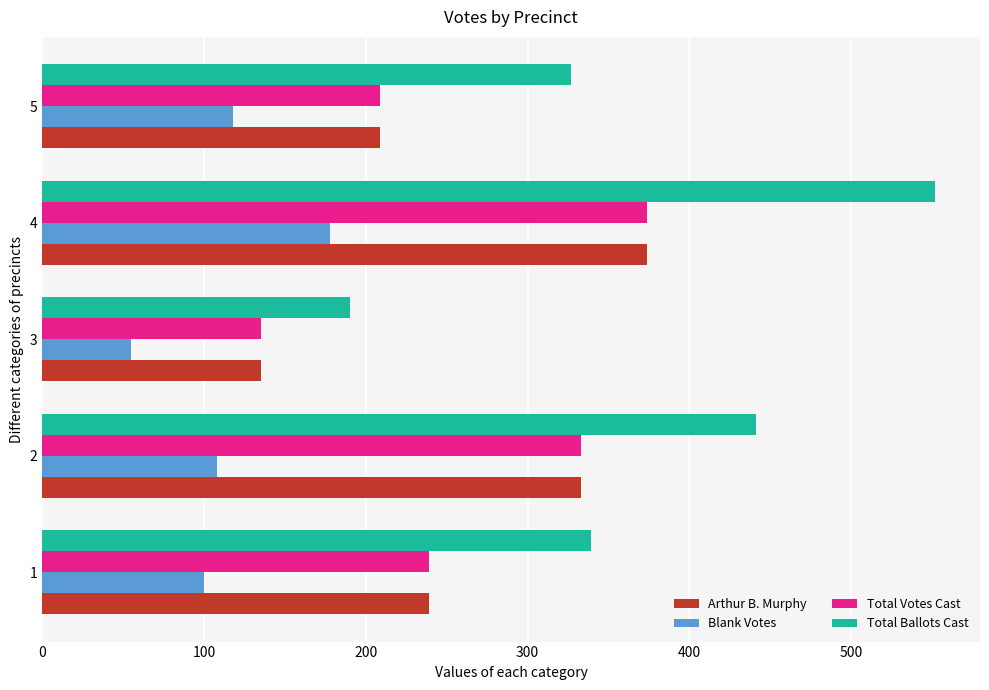

What is the highest value of the Blank Votes series?

178